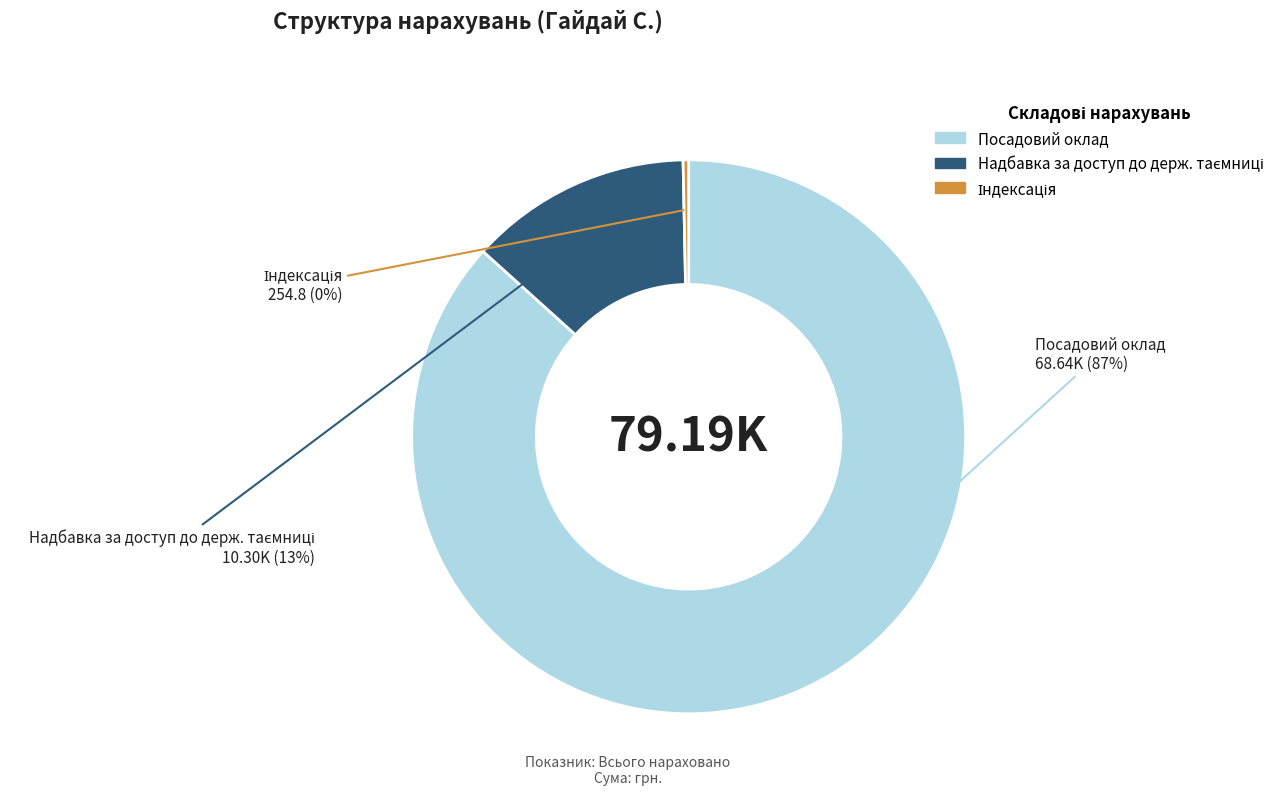

Does any single category account for the majority?

Yes